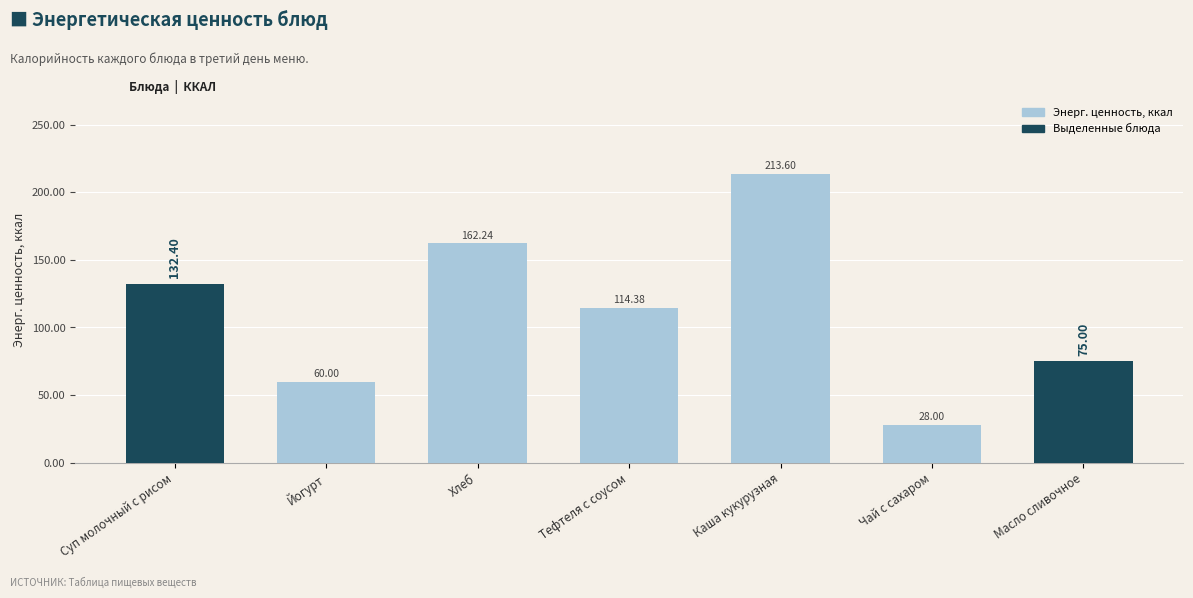

Which category has the lowest value across all series?

Чай с сахаром